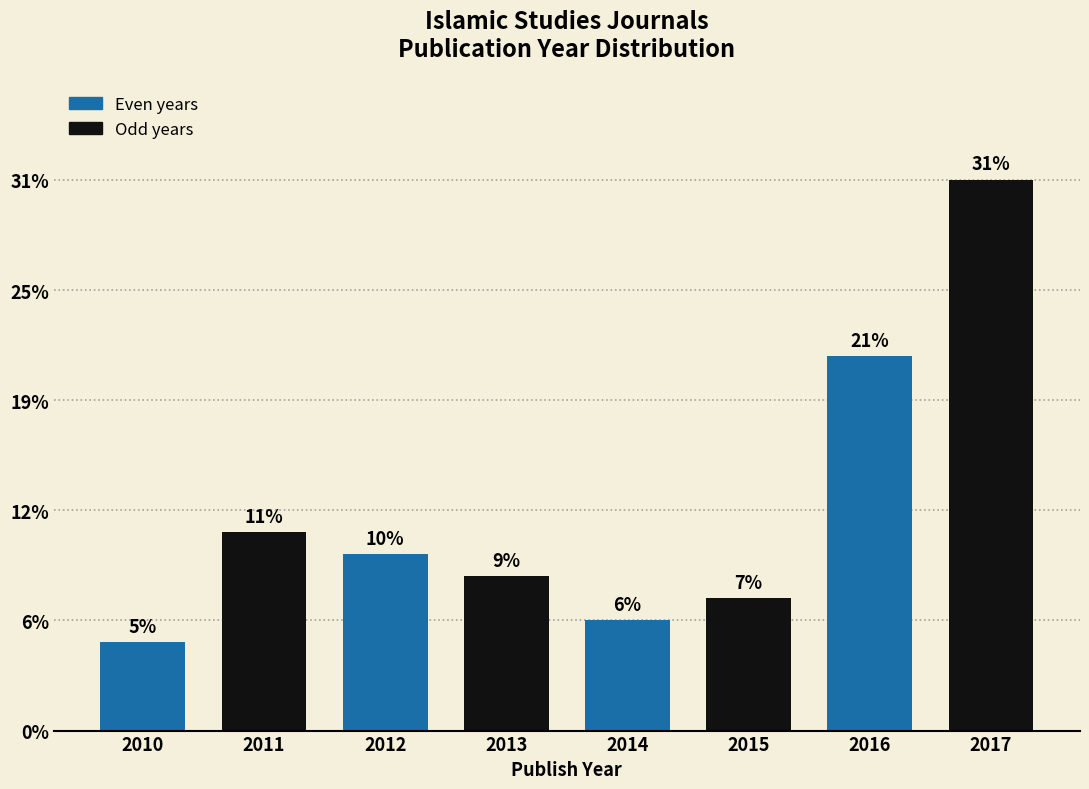

Does the chart contain any negative values?

No